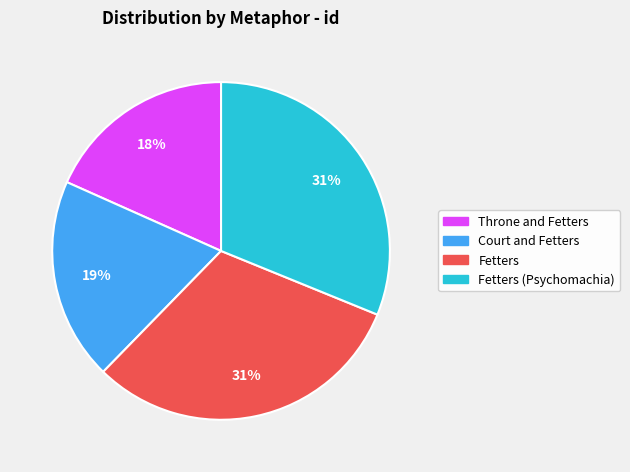

To the nearest percent, what is the average slice percentage?

25%